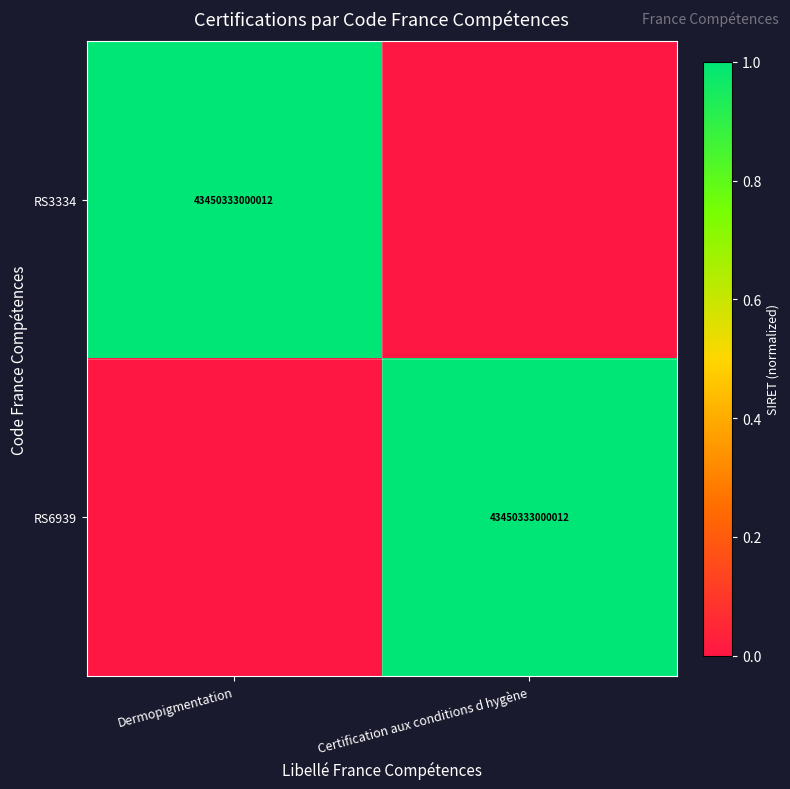

True or false: RS6939 has a value of 43450333000012 at Certification aux conditions d hygène.

True